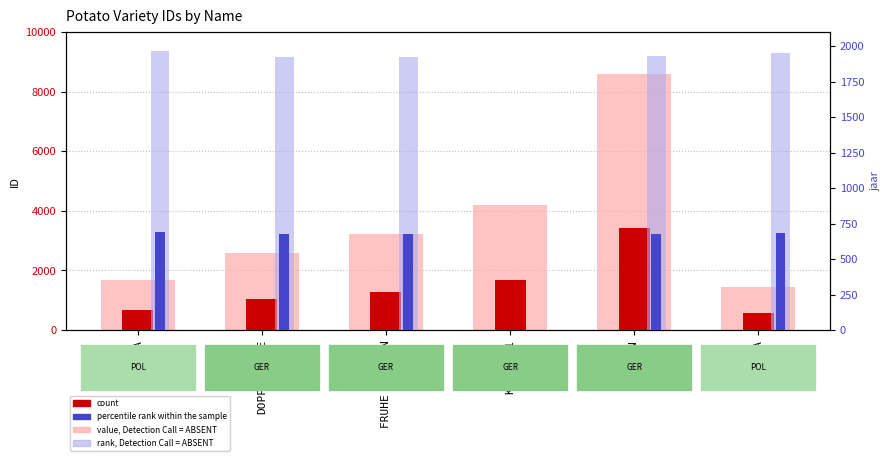

Between FRUHE KONIGIN and DOPPELKRONE, which is larger?

FRUHE KONIGIN